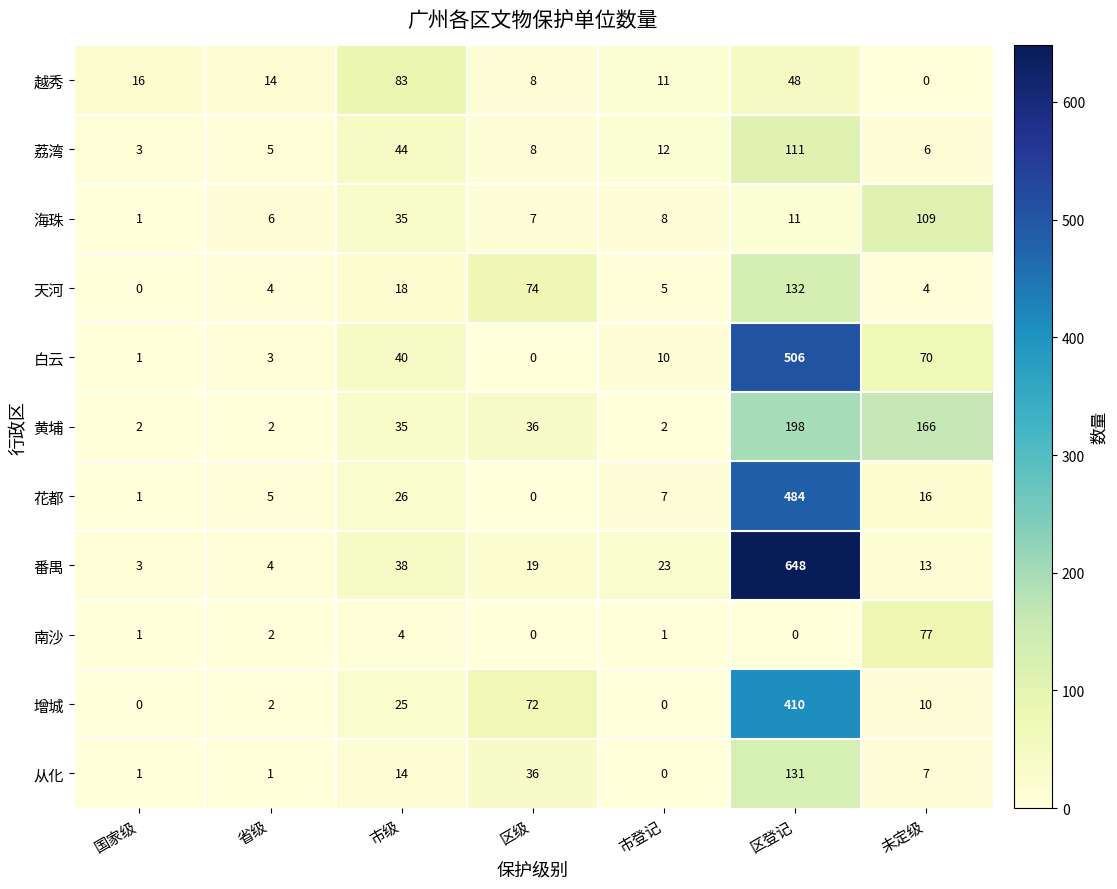

Between 国家级 and 市登记, which series saw the biggest shift?

番禺